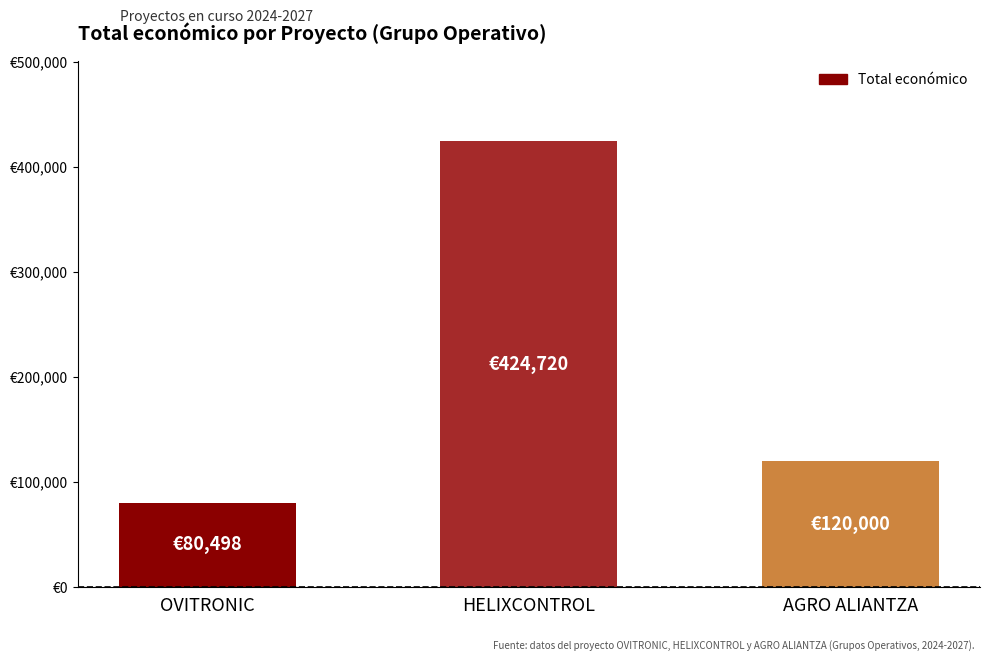

What is the difference between the values at OVITRONIC and HELIXCONTROL?

344222